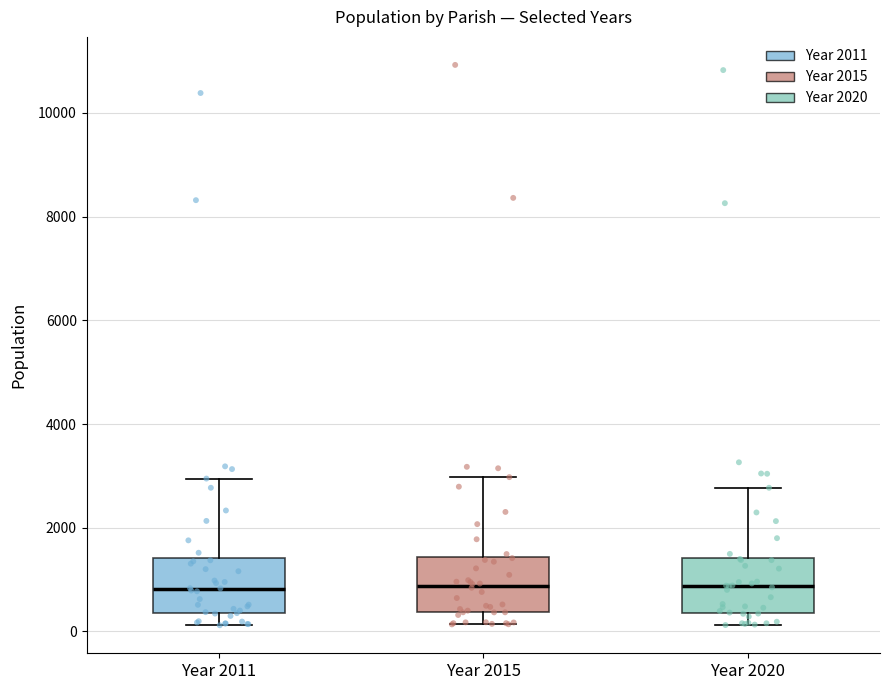

Reading left to right, transcribe this box plot: for each box, give where its median line is, the range the box spans, and where its two whiskers end, as read against the y-axis. The values are not printed on the chart, so give them approximately, as read against the axis.

Year 2011: median 800, box 400 to 1400, whiskers 200 to 3000
Year 2015: median 800, box 400 to 1400, whiskers 200 to 3000
Year 2020: median 800, box 400 to 1400, whiskers 200 to 2800